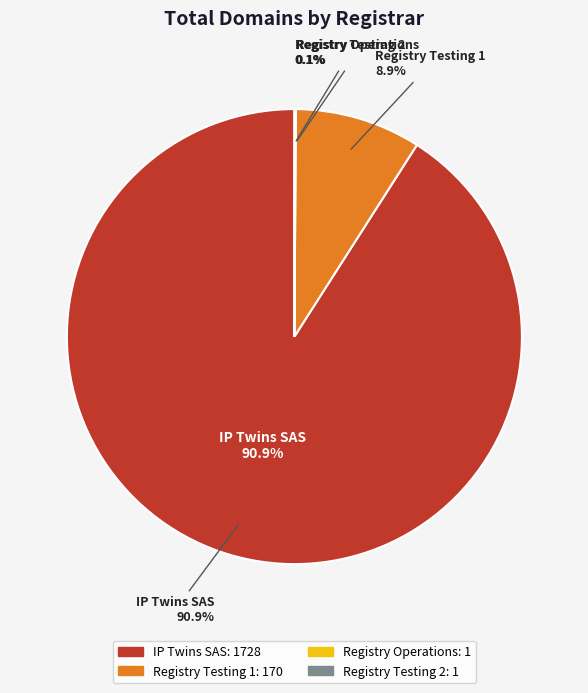

To the nearest percent, what is the combined percentage of Registry Testing 1 and IP Twins SAS?

100%